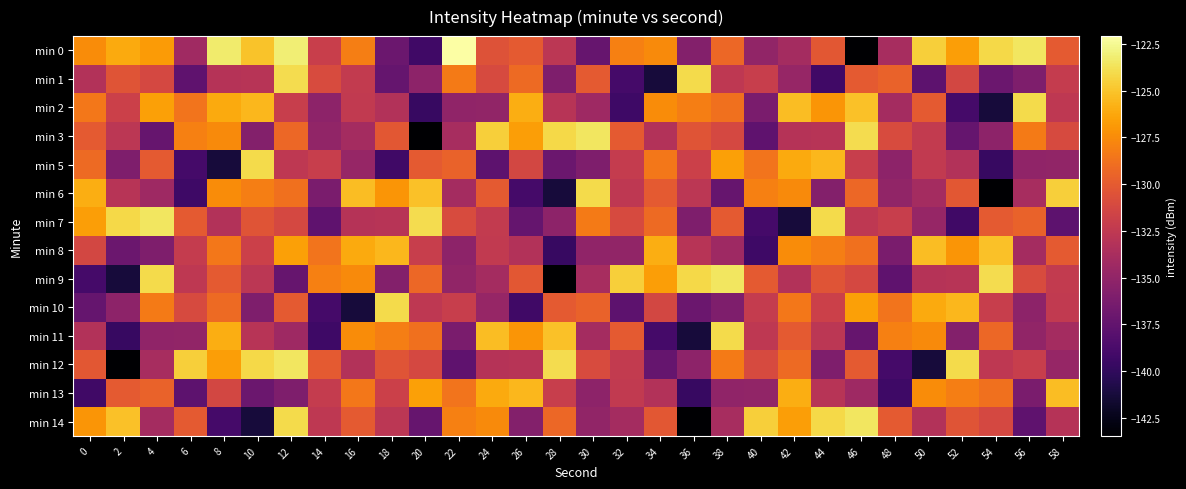

Which series has the largest range (max minus min)?

min 0